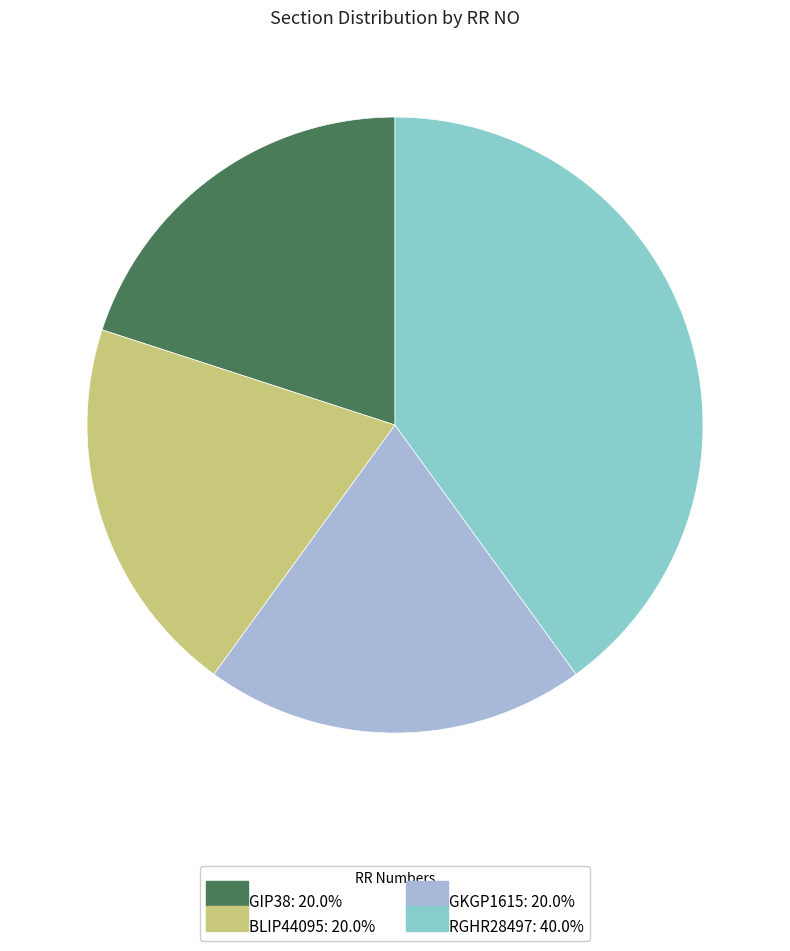

What is the largest slice in the pie chart?

RGHR28497